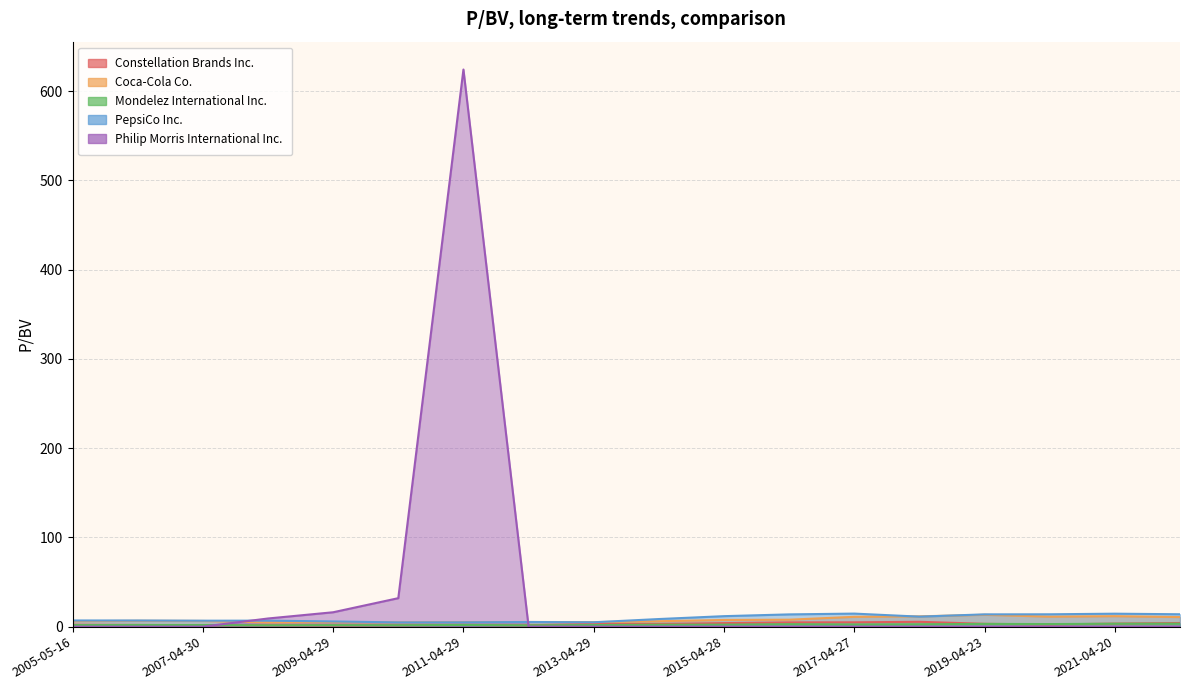

Is it true that PepsiCo Inc. equals 17.4 at 2015-04-28?

False